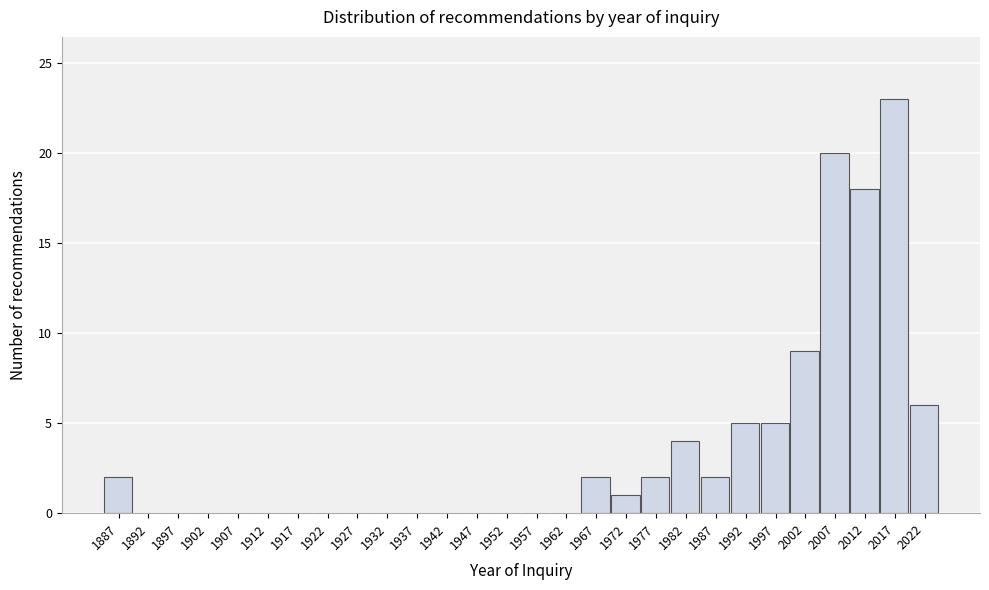

Reading left to right, list all the values displayed in this chart.

1887=2	1892=0	1897=0	1902=0	1907=0	1912=0	1917=0	1922=0	1927=0	1932=0	1937=0	1942=0	1947=0	1952=0	1957=0	1962=0	1967=2	1972=1	1977=2	1982=4	1987=2	1992=5	1997=5	2002=9	2007=20	2012=18	2017=23	2022=6